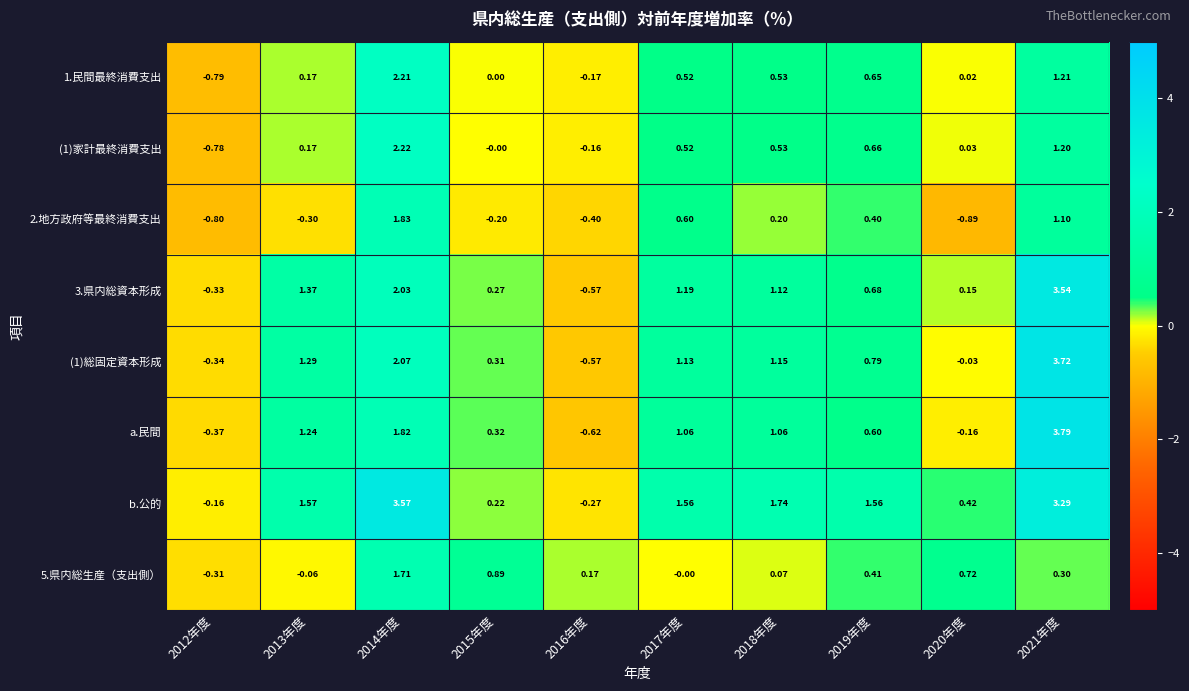

Which series changed the most between 2014年度 and 2020年度?

b.公的